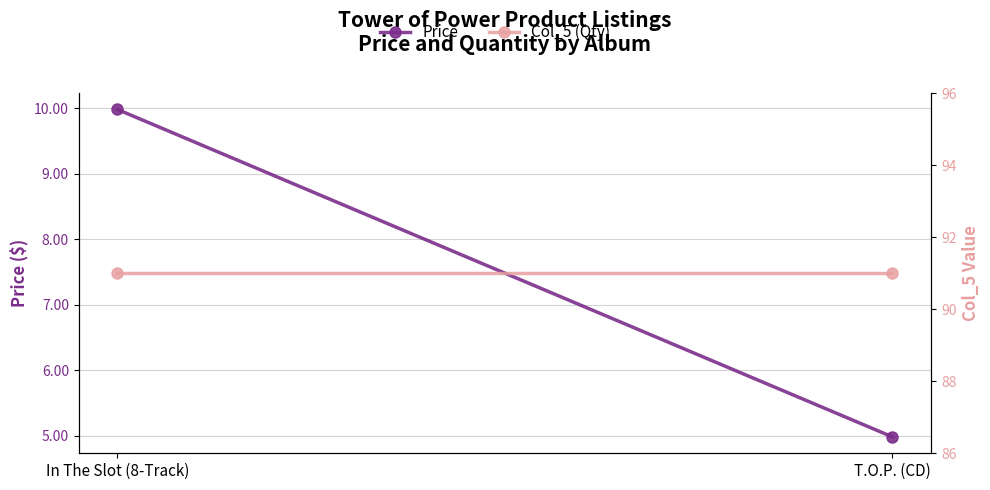

At In The Slot (8-Track), list the series in order from largest to smallest.

Col_5 (Qty), Price